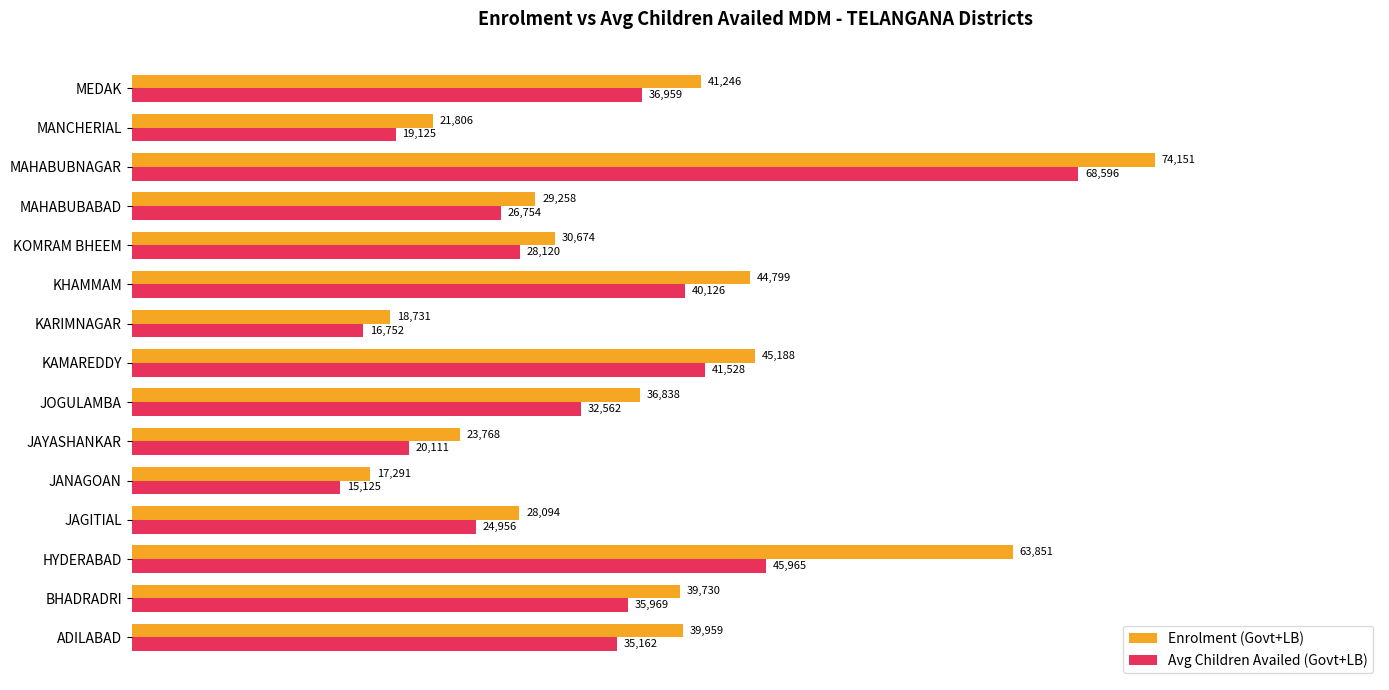

Rank the series by their average value, from lowest to highest.

Avg Children Availed (Govt+LB), Enrolment (Govt+LB)